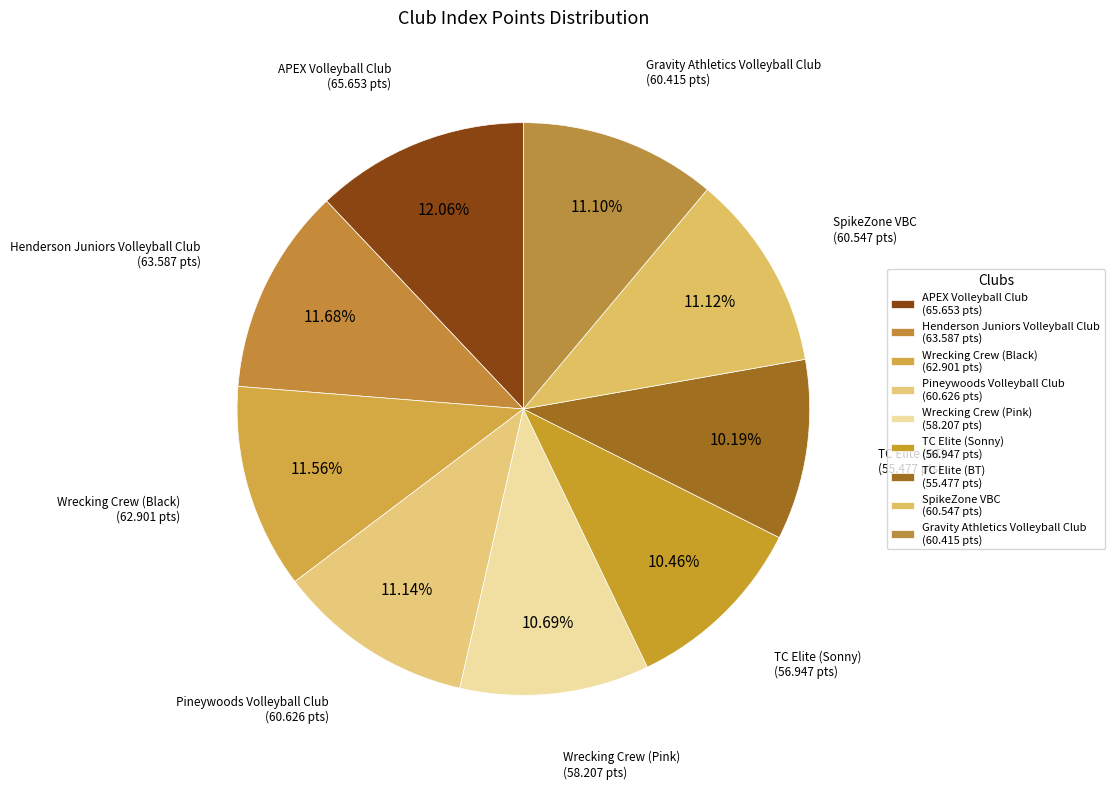

What is the total percentage of TC Elite (Sonny) and Pineywoods Volleyball Club?

21.6%